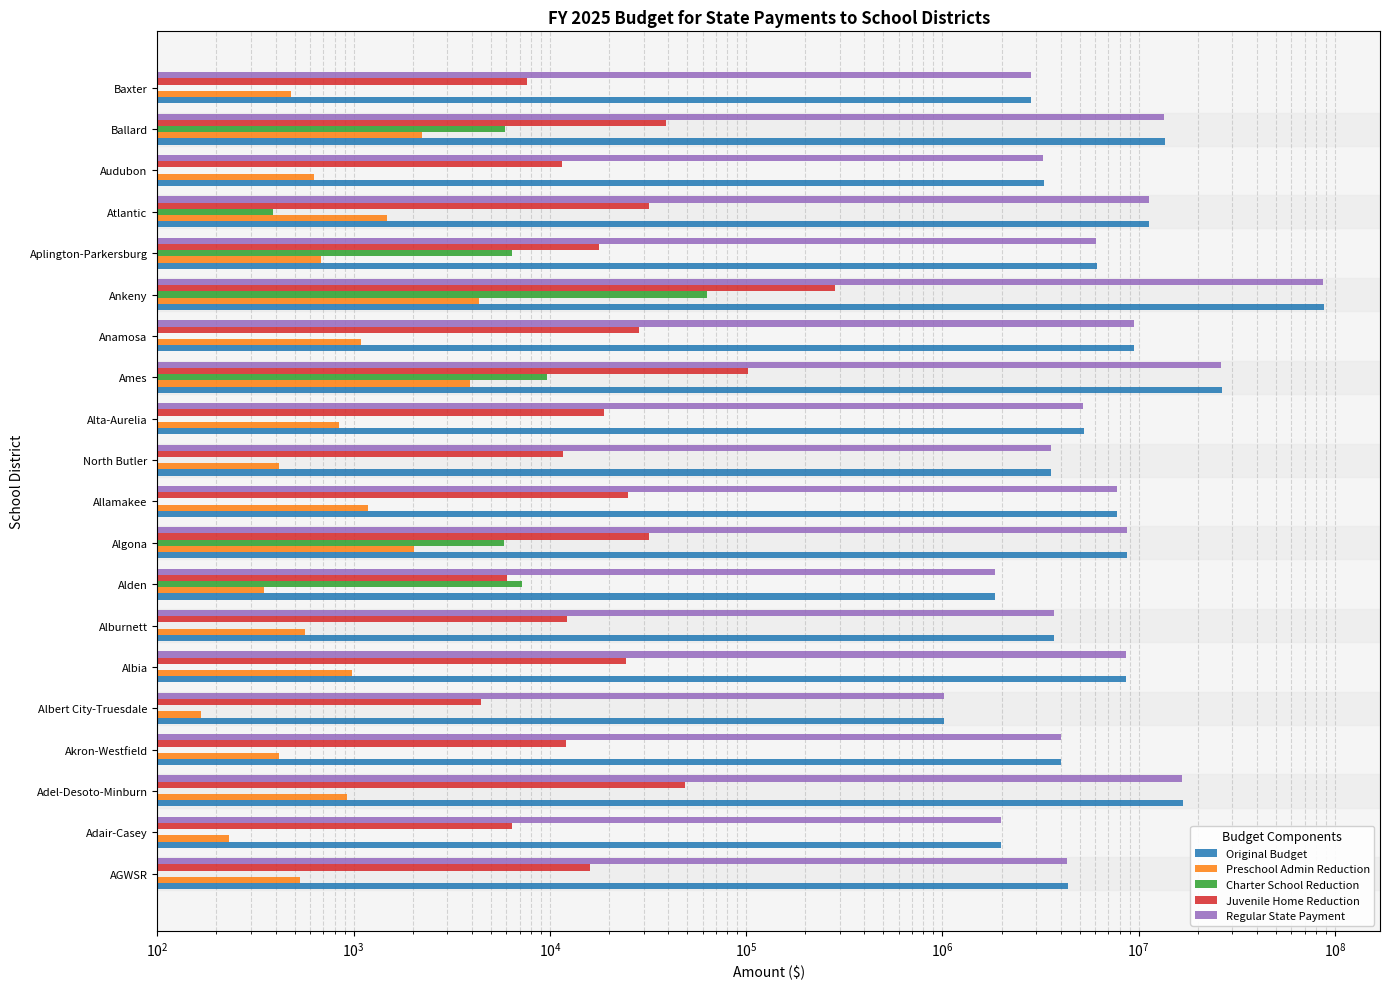

Are the bars horizontal?

Yes